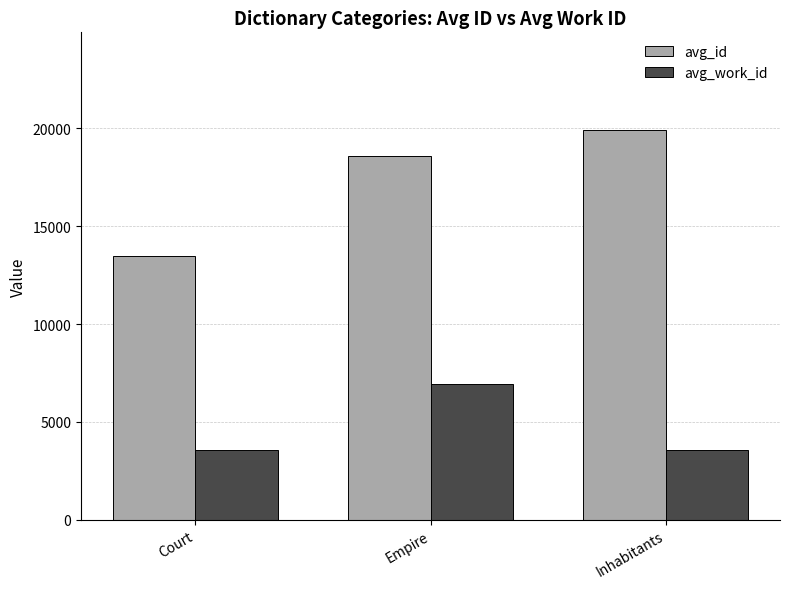

What value does the avg_work_id series have at Inhabitants?

3586.0